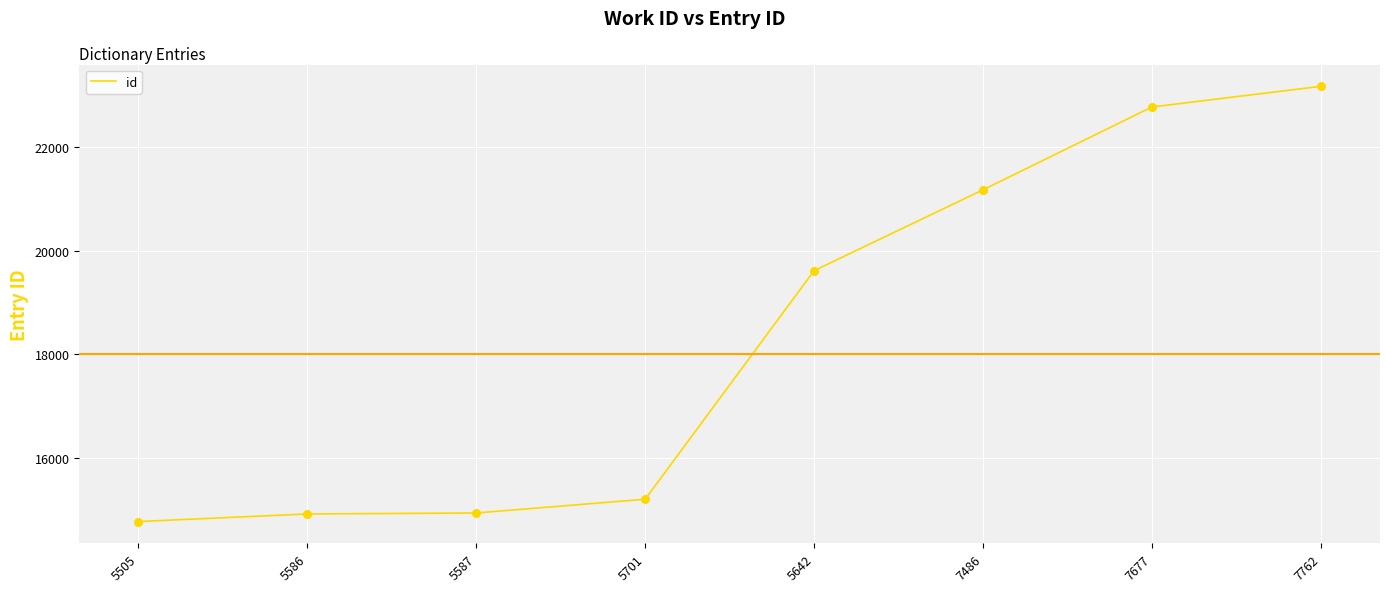

What is the ratio of the value at 7486 to the value at 7762?

0.9